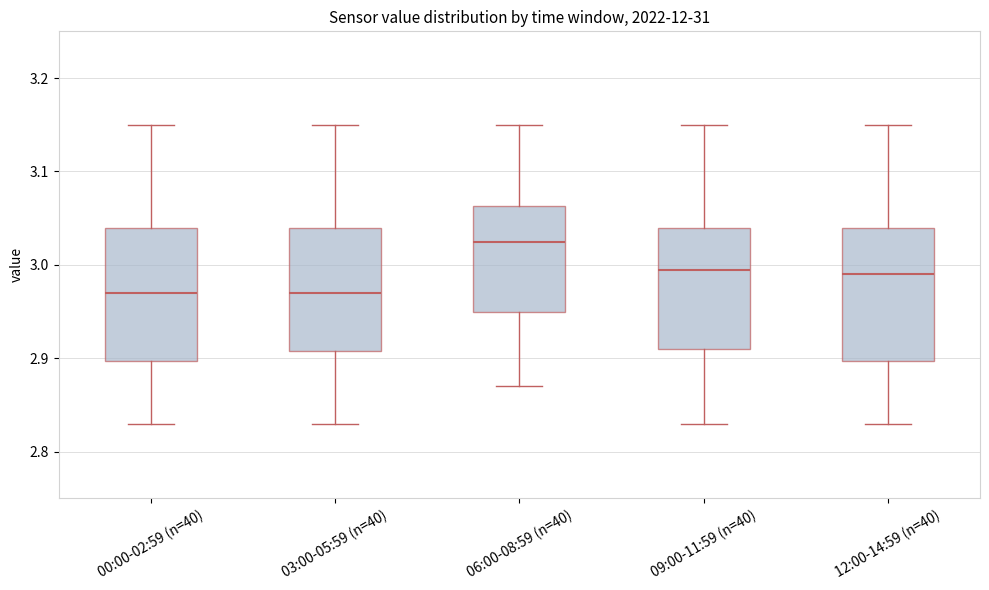

Reading left to right, read every box against the y-axis: the position of its median line, the range the box covers, and the ends of its whiskers. The values are not printed on the chart, so give them approximately, as read against the axis.

00:00-02:59 (n=40): median 2.97, box 2.90 to 3.04, whiskers 2.83 to 3.15
03:00-05:59 (n=40): median 2.97, box 2.91 to 3.04, whiskers 2.83 to 3.15
06:00-08:59 (n=40): median 3.03, box 2.95 to 3.06, whiskers 2.87 to 3.15
09:00-11:59 (n=40): median 3.00, box 2.91 to 3.04, whiskers 2.83 to 3.15
12:00-14:59 (n=40): median 2.99, box 2.90 to 3.04, whiskers 2.83 to 3.15